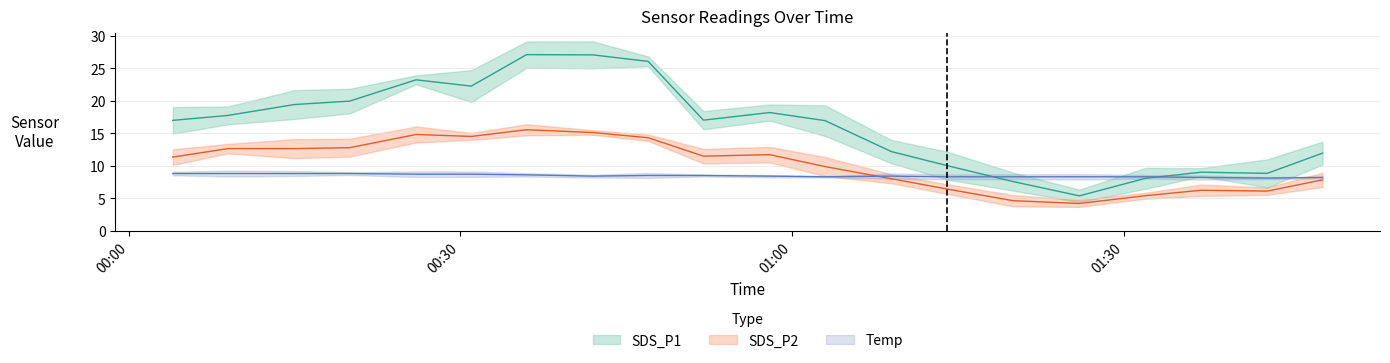

List the labels in order of Temp value, smallest first.

2023/04/01 01:43, 2023/04/01 01:37, 2023/04/01 01:48, 2023/04/01 01:03, 2023/04/01 01:14, 2023/04/01 01:20, 2023/04/01 01:26, 2023/04/01 01:32, 2023/04/01 00:42, 2023/04/01 00:58, 2023/04/01 01:09, 2023/04/01 00:47, 2023/04/01 00:52, 2023/04/01 00:36, 2023/04/01 00:26, 2023/04/01 00:31, 2023/04/01 00:04, 2023/04/01 00:09, 2023/04/01 00:15, 2023/04/01 00:20